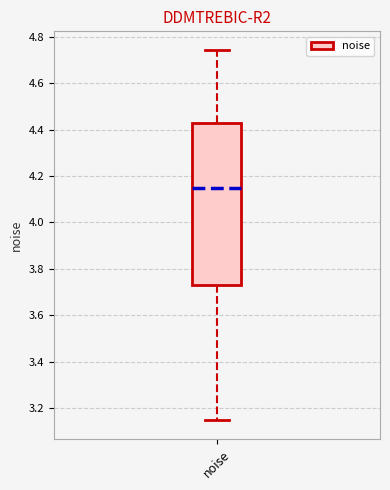

Transcribe this box plot: give where the median line is, the range the box spans, and where the two whiskers end, as read against the y-axis. The values are not printed on the chart, so give them approximately, as read against the axis.

median 4.14, box 3.74 to 4.44, whiskers 3.14 to 4.74